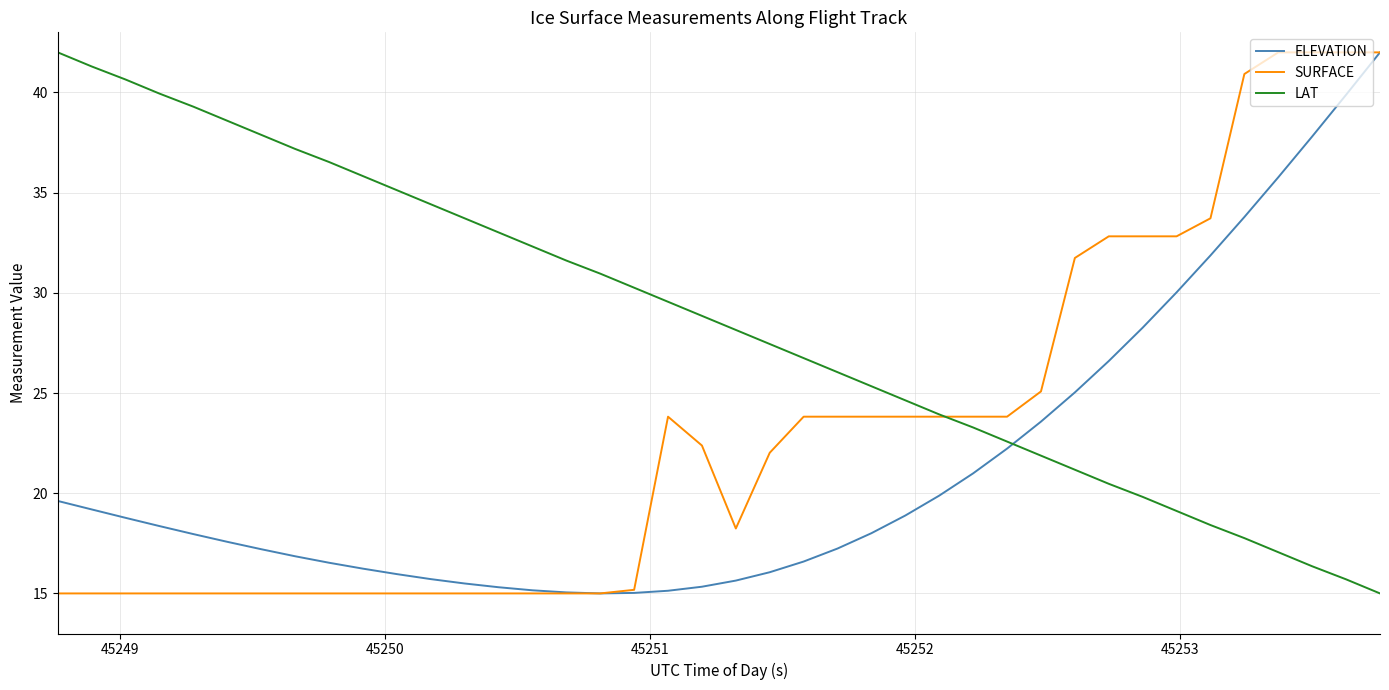

How many times do ELEVATION and LAT cross each other?

1